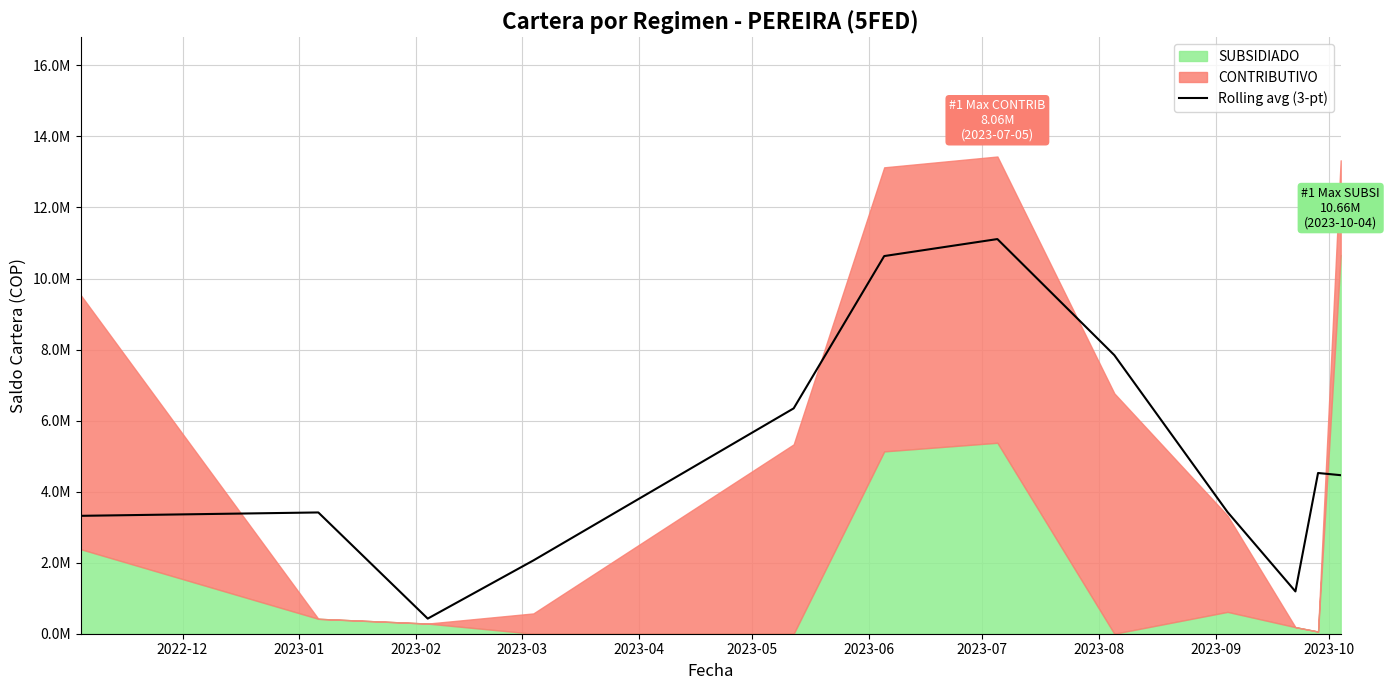

What is the sum of all values?

58754106.0